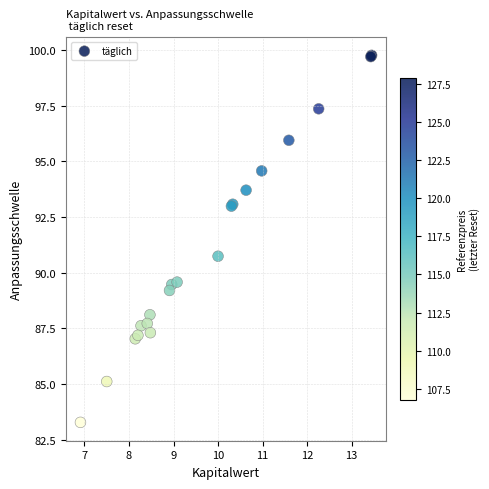

What Y value in the scatter plot is closest to 91?

90.7